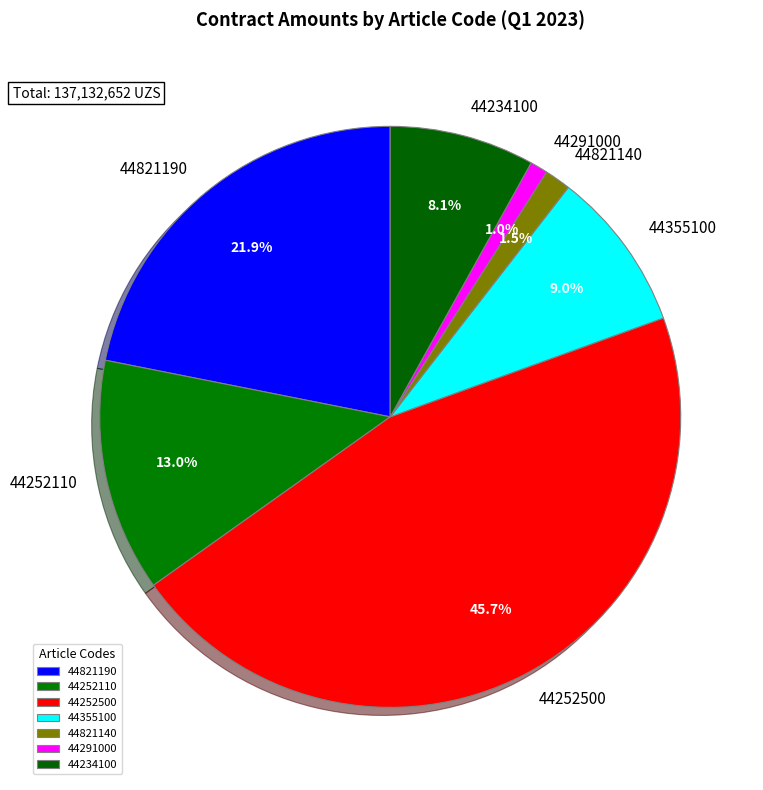

What is the ratio of the value at 44252110 to the value at 44821190?

0.6